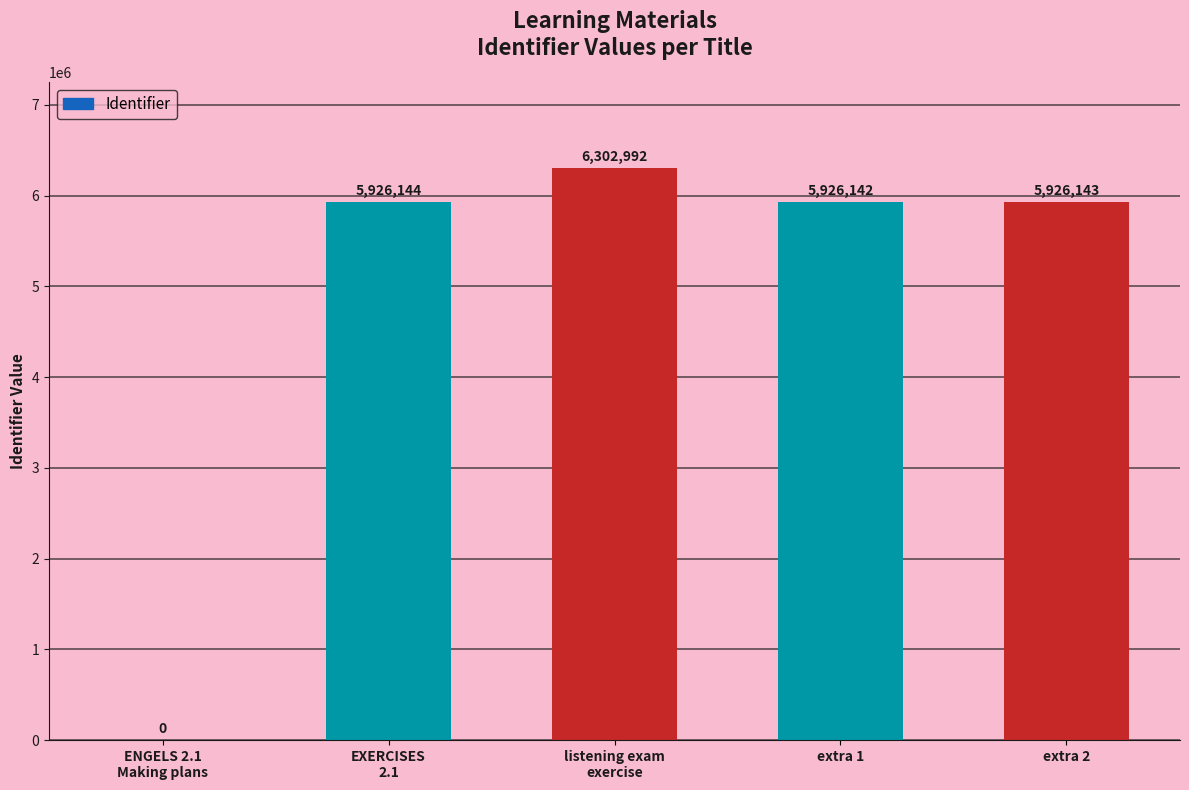

The chart shows a value of 10967712 at listening exam
exercise. True or false?

False